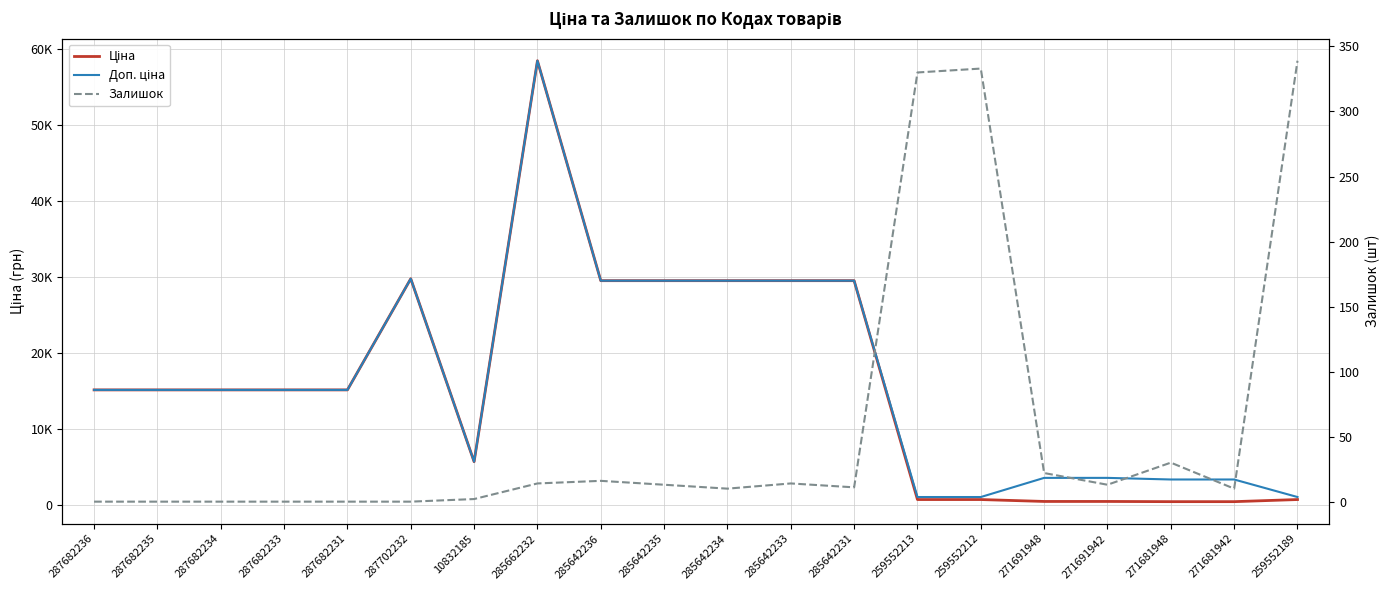

How many series are shown in this chart?

3